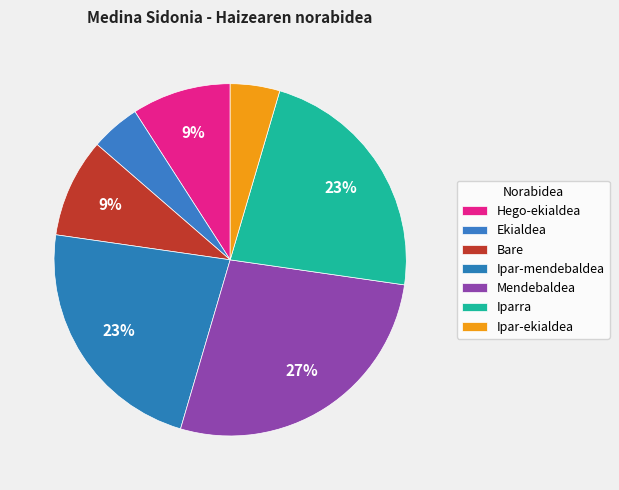

What percentage is the Ipar-mendebaldea slice, to the nearest percent?

23%